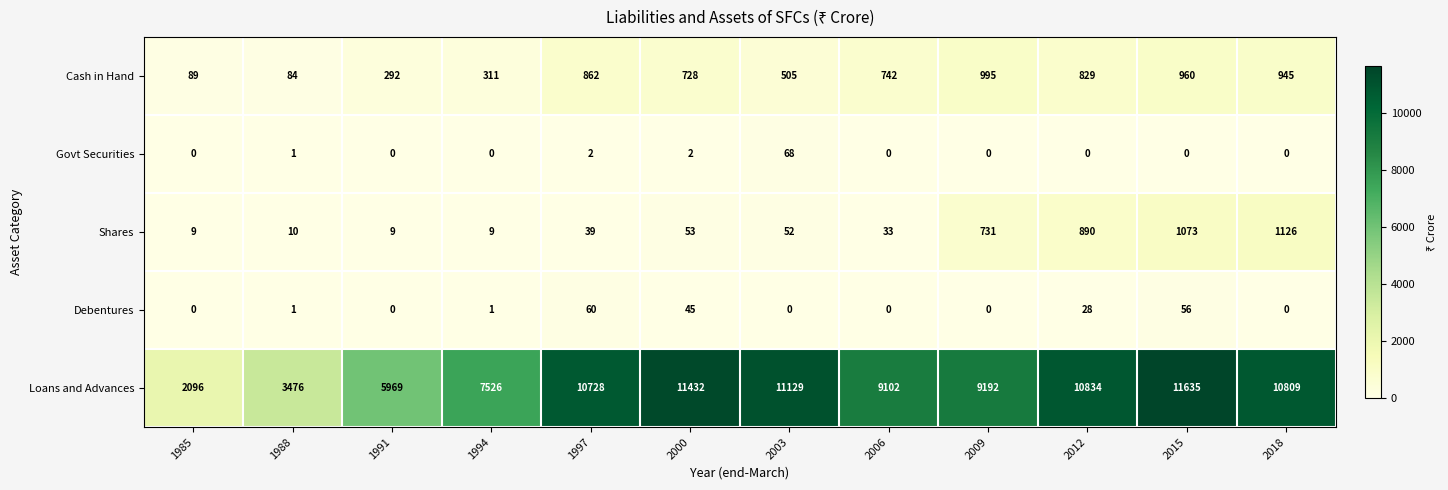

Which series has the largest total across all categories?

Loans and Advances